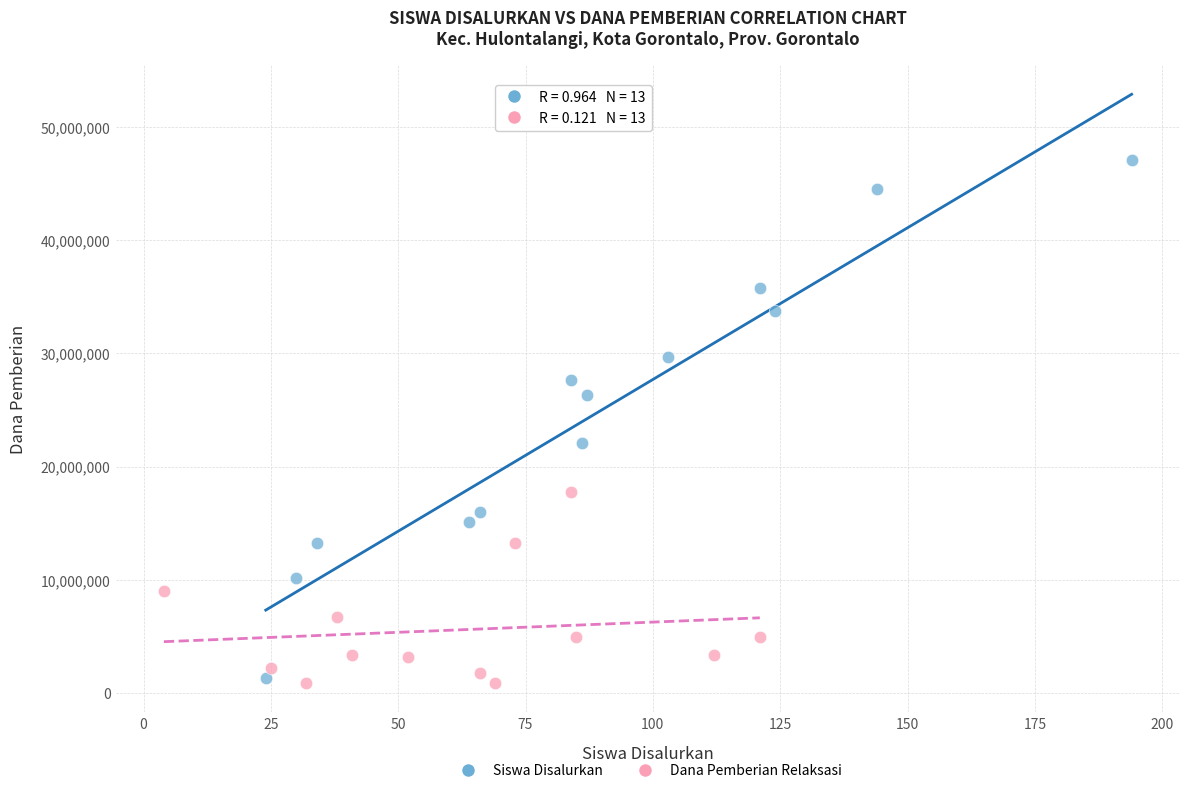

Which series reaches the maximum Y coordinate?

Siswa Disalurkan